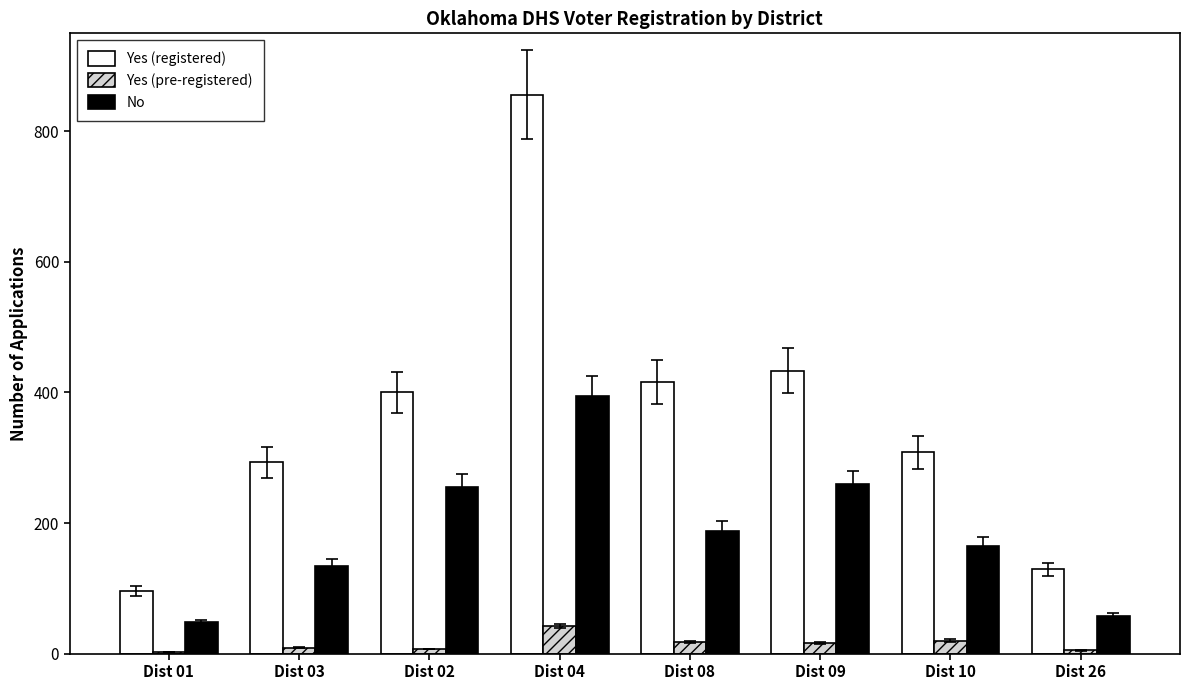

What is the maximum value for Yes (pre-registered)?

42